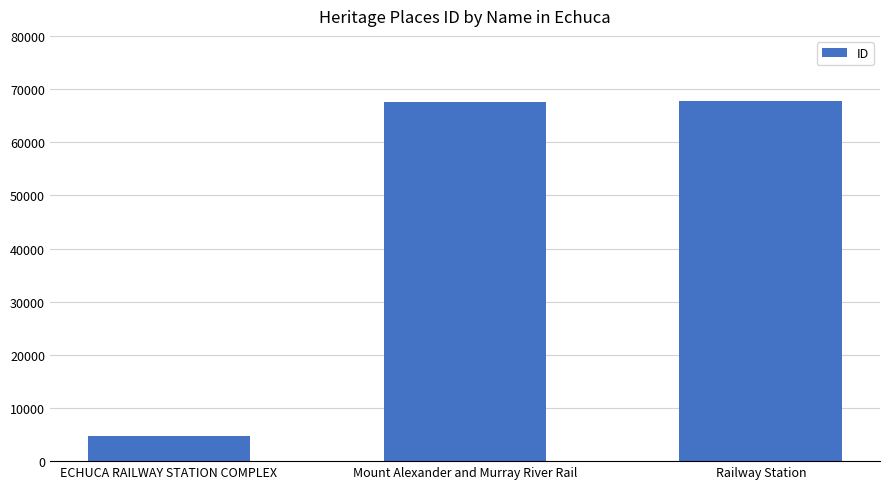

True or false: the data shows 67519 at Mount Alexander and Murray River Rail.

True